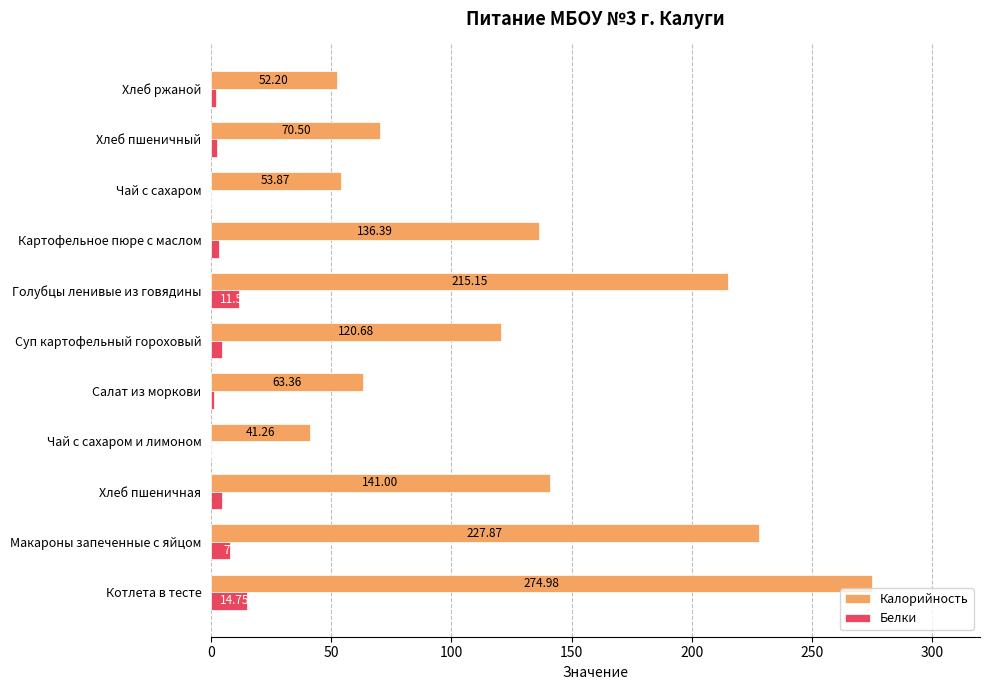

Which series has the largest total across all categories?

Калорийность